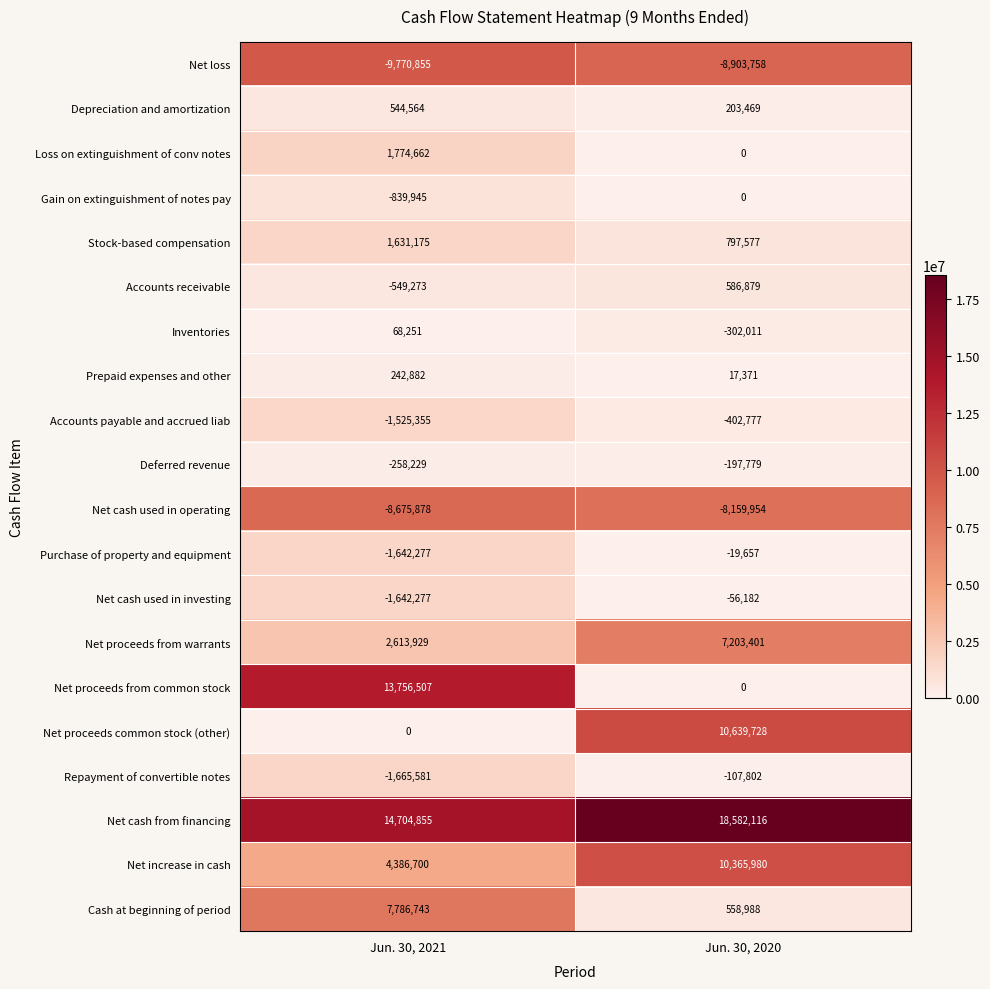

What is the maximum value shown in the chart?

18582116